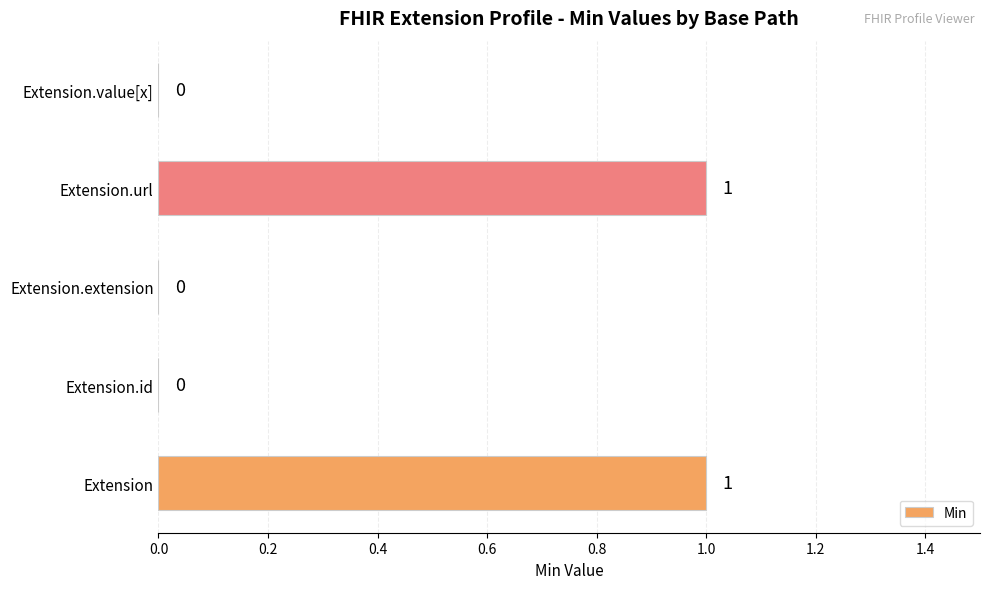

How many values are between 0 and 1?

5